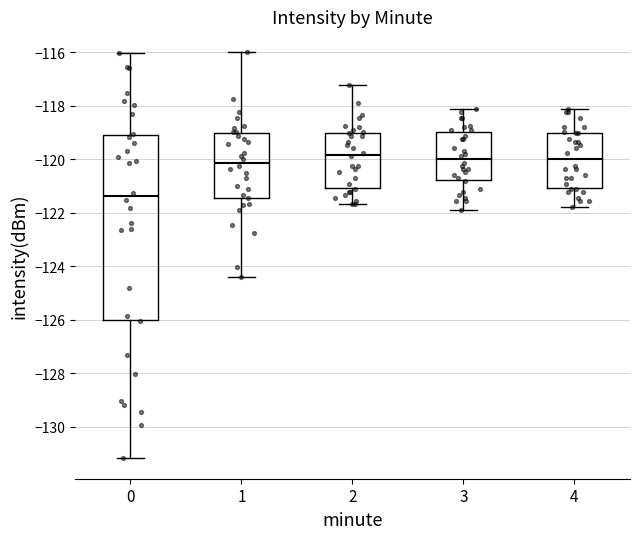

Where is the upper edge of the box at x = 1 on the y-axis? The values are not printed on the chart, so give them approximately, as read against the axis.

-119.0